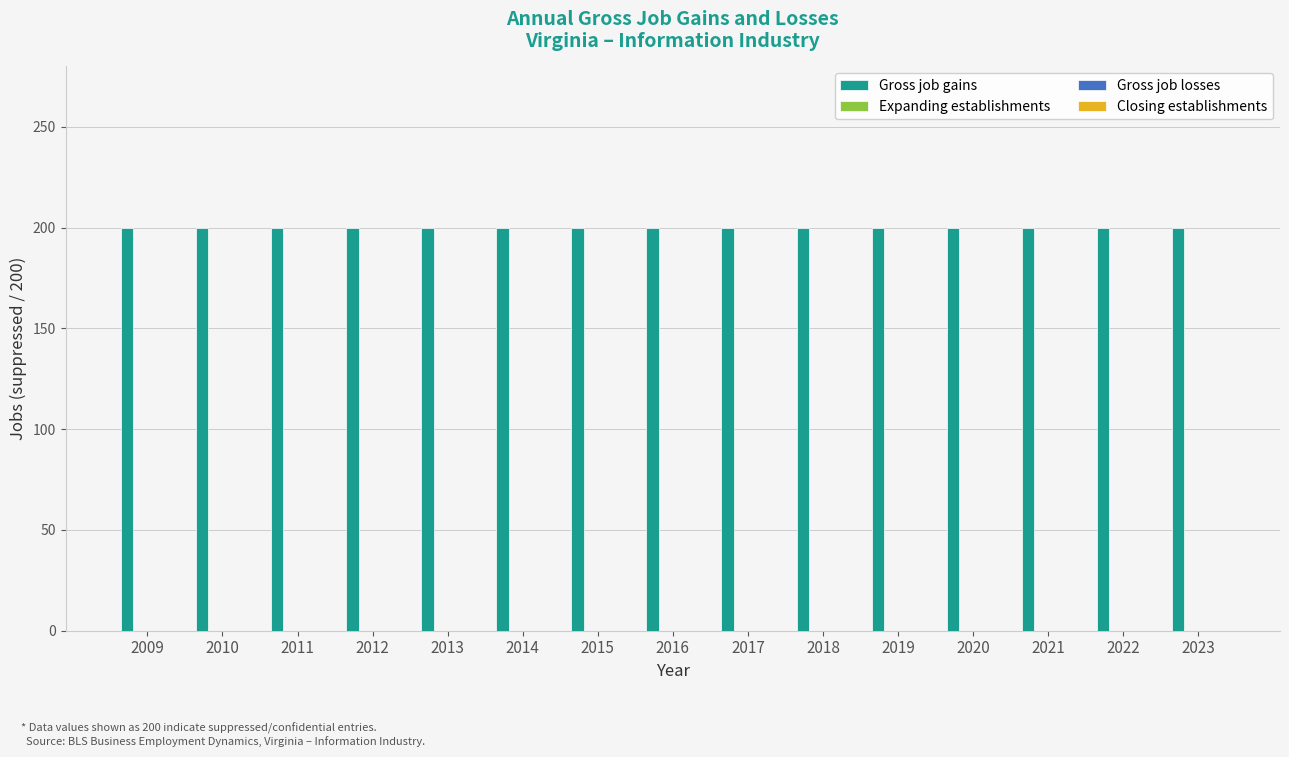

Which category has the lowest value across all series?

2009